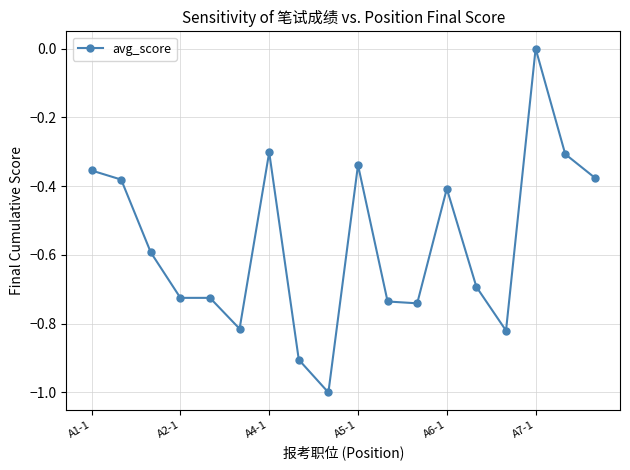

What is the difference between the second highest and minimum values?

0.7